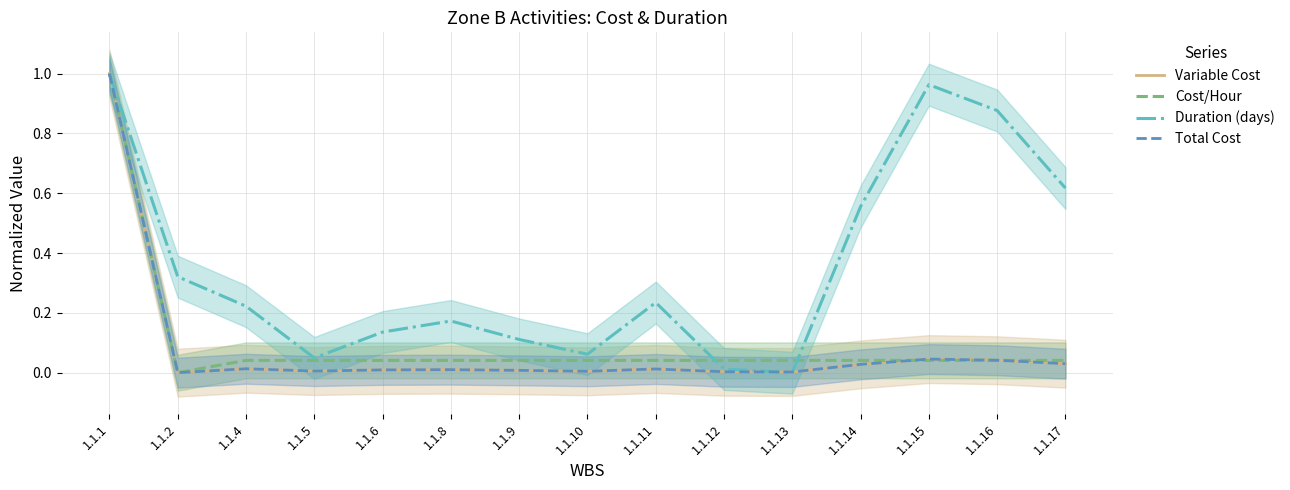

True or false: Duration (days) and Cost/Hour intersect in this chart.

True